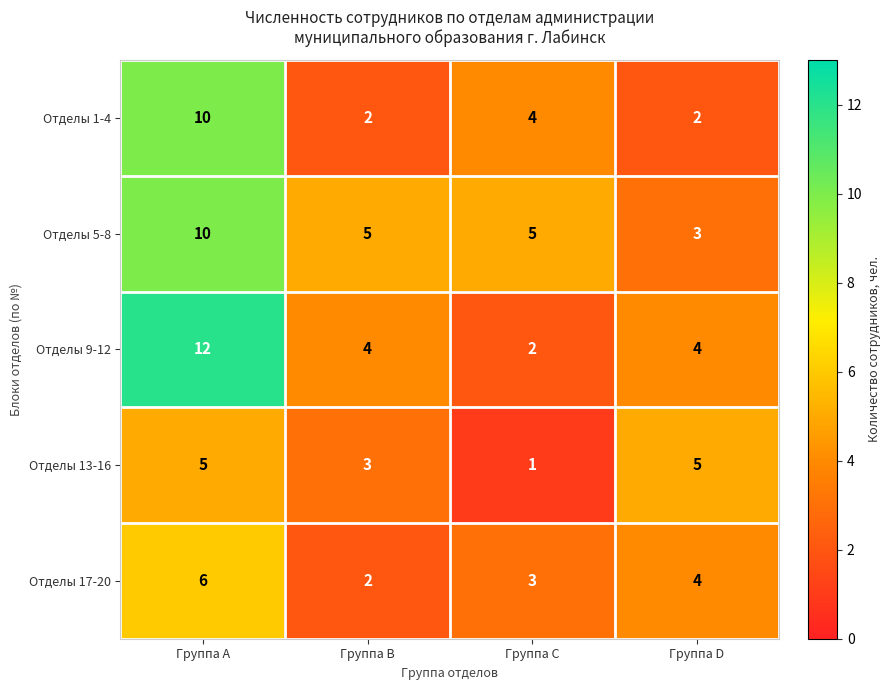

What is the sum of all Отделы 1-4 values?

18